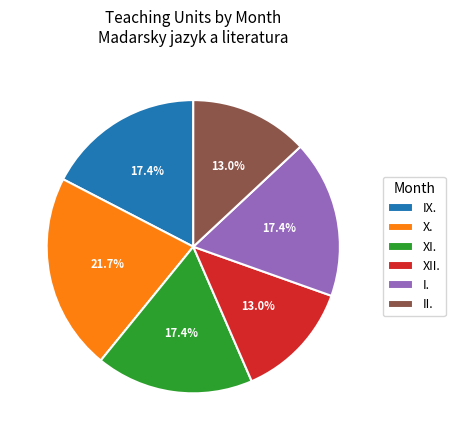

Approximately how many times larger is the value at XI. compared to XII.?

1.3